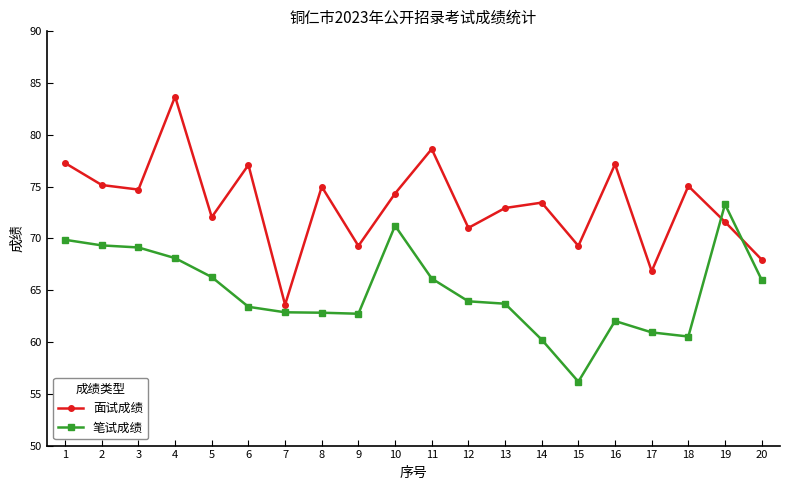

List the series in order of their overall mean, highest first.

面试成绩, 笔试成绩